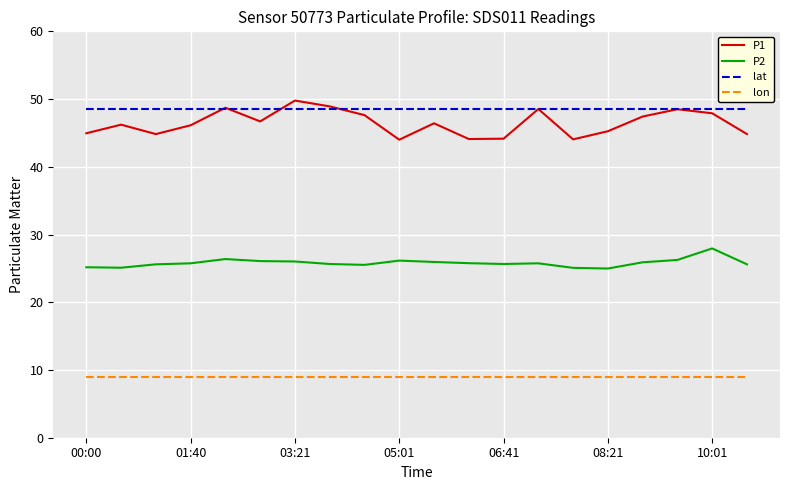

True or false: lon and P2 intersect in this chart.

False